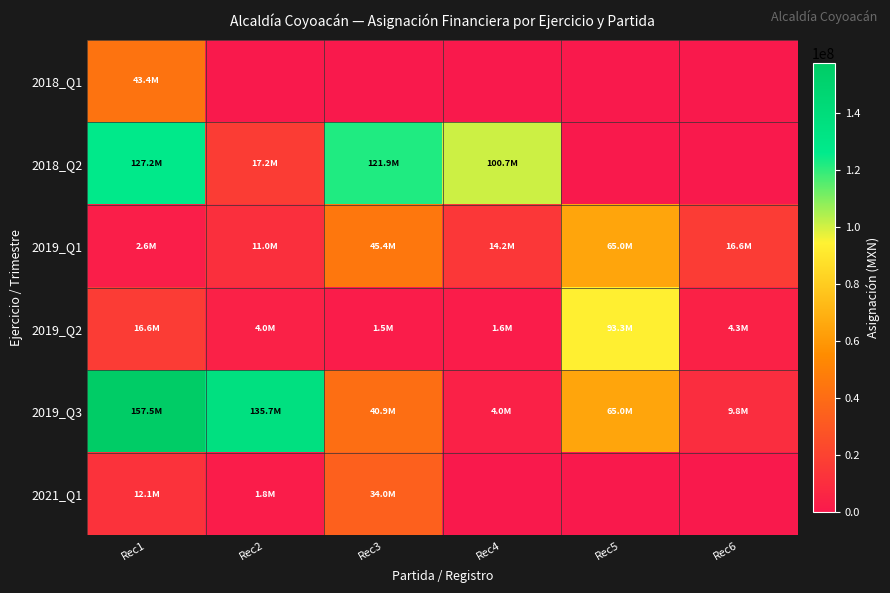

Which label corresponds to the smallest value in the chart?

Rec2